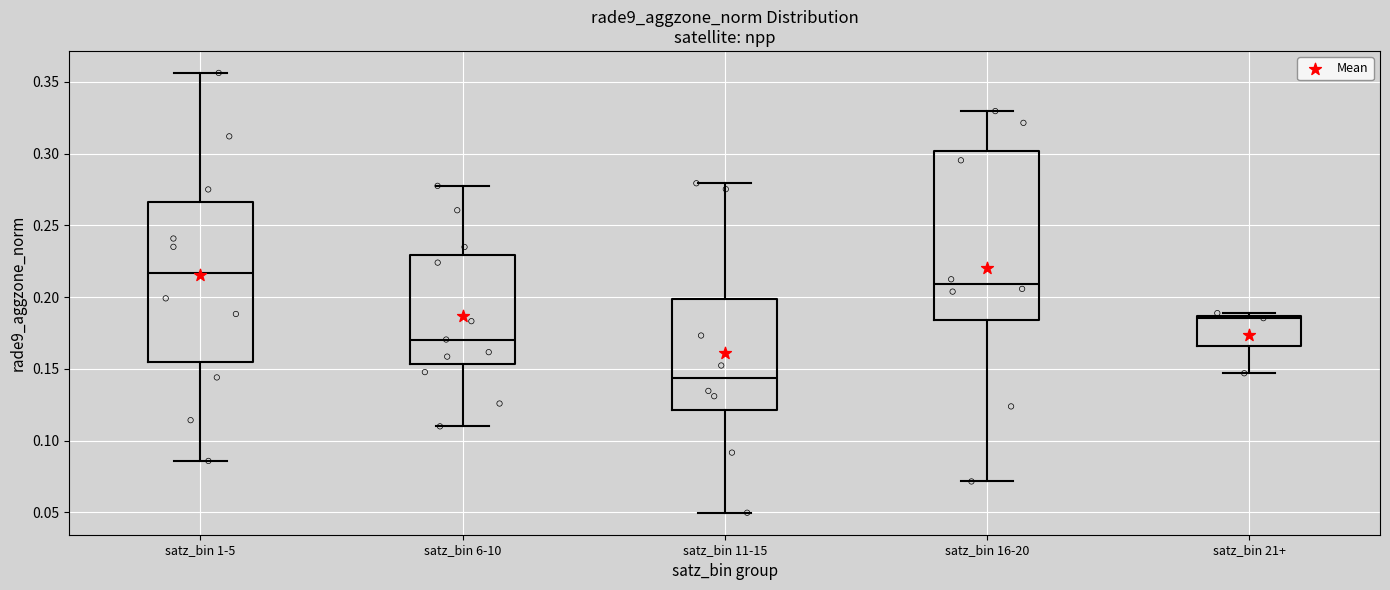

Reading left to right, transcribe this box plot: for each box, give where its median line is, the range the box spans, and where its two whiskers end, as read against the y-axis. The values are not printed on the chart, so give them approximately, as read against the axis.

satz_bin 1-5: median 0.215, box 0.155 to 0.265, whiskers 0.085 to 0.355
satz_bin 6-10: median 0.170, box 0.155 to 0.230, whiskers 0.110 to 0.280
satz_bin 11-15: median 0.145, box 0.120 to 0.200, whiskers 0.050 to 0.280
satz_bin 16-20: median 0.210, box 0.185 to 0.300, whiskers 0.070 to 0.330
satz_bin 21+: median 0.185 (just below the box's upper edge), box 0.165 to 0.185, whiskers 0.145 to 0.190